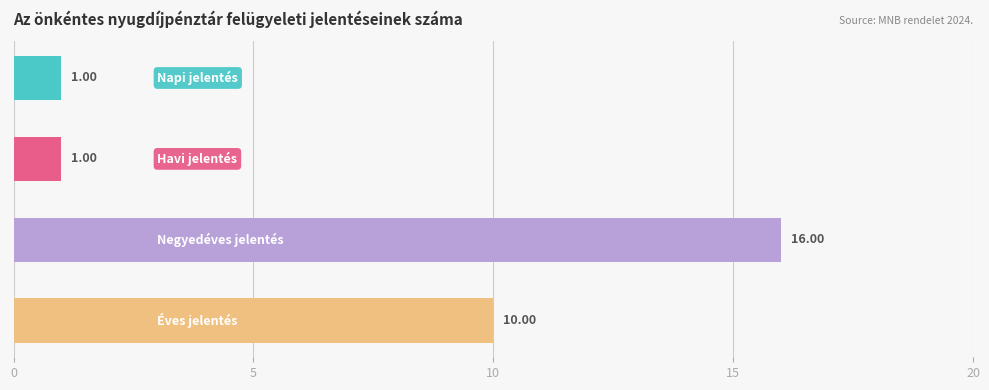

How many data points does each series have?

4